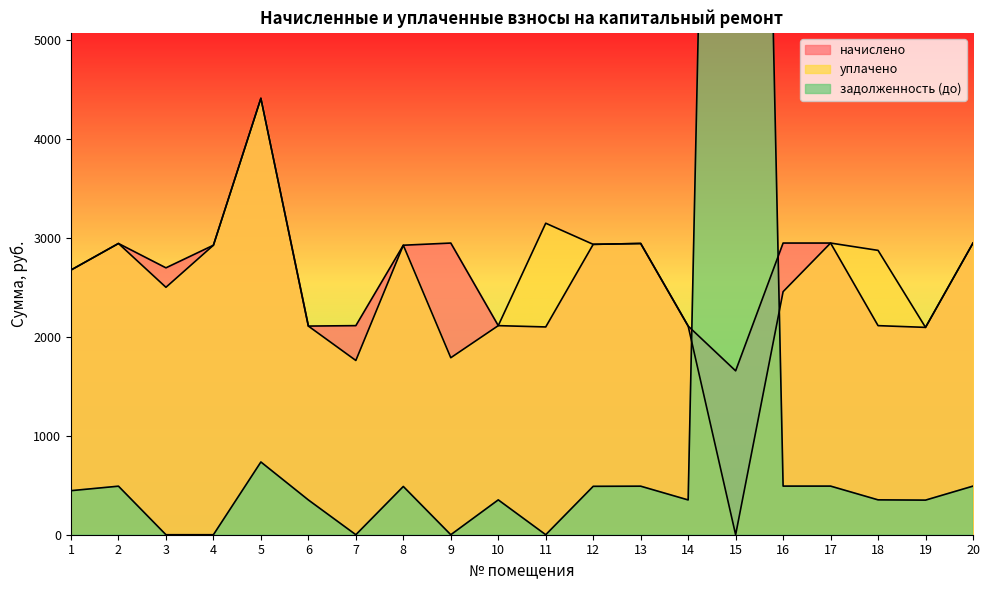

What are all the series names shown in the legend?

начислено, уплачено, задолженность (до)